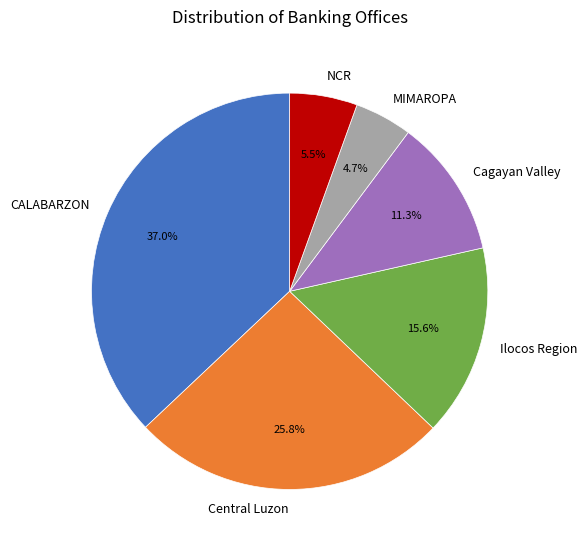

Which category has the biggest portion of the pie?

CALABARZON